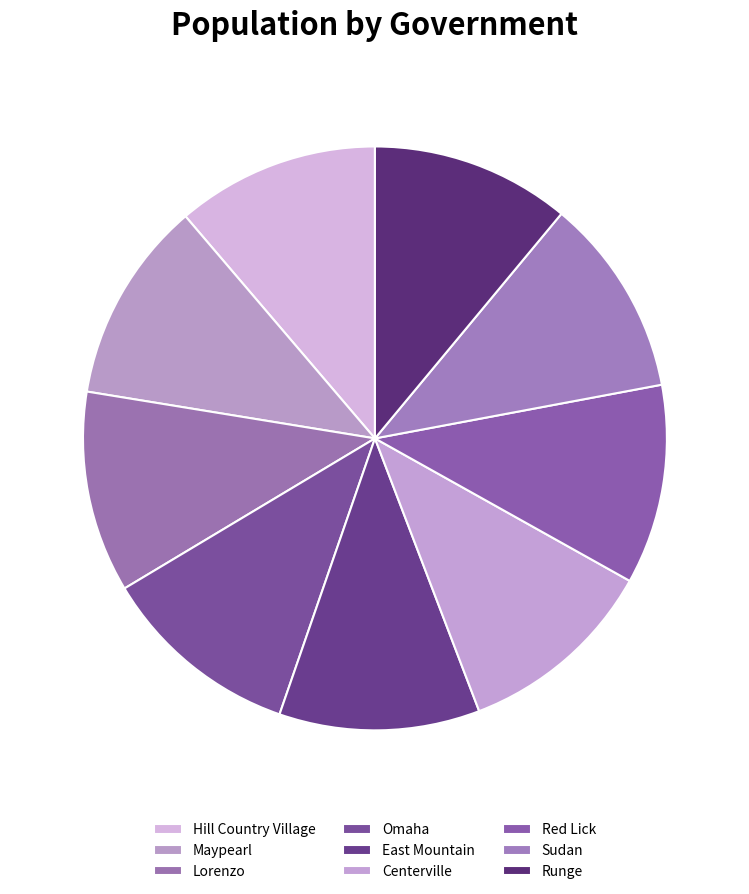

Count the number of slices in the pie.

9